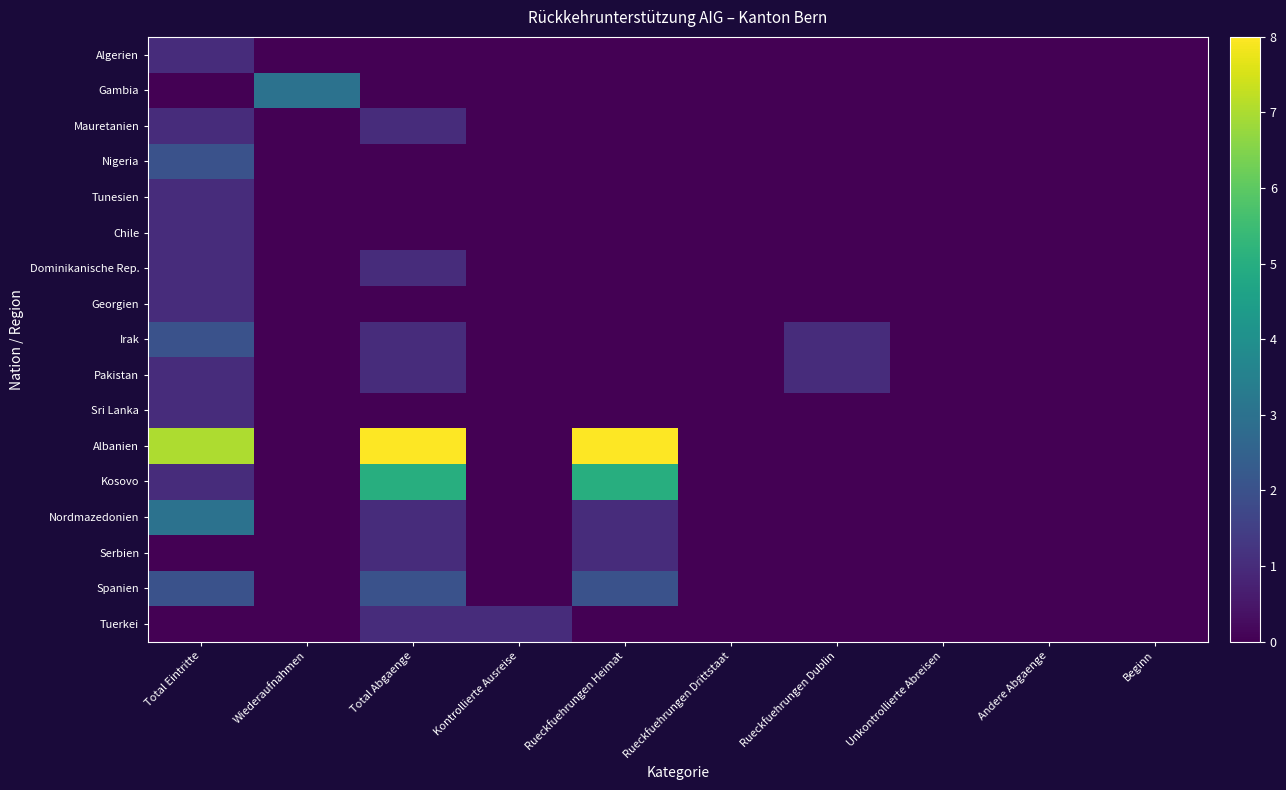

Which series has the largest total across all categories?

Albanien